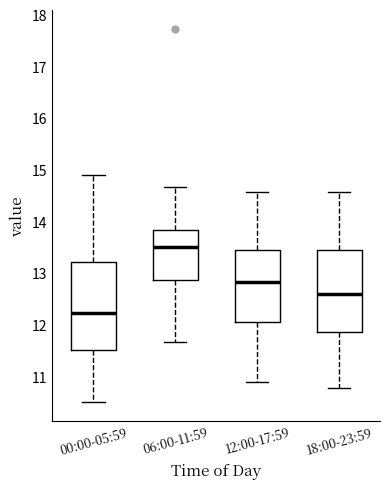

Where does the median line of the box for 00:00-05:59 sit on the y-axis? The values are not printed on the chart, so give them approximately, as read against the axis.

12.2